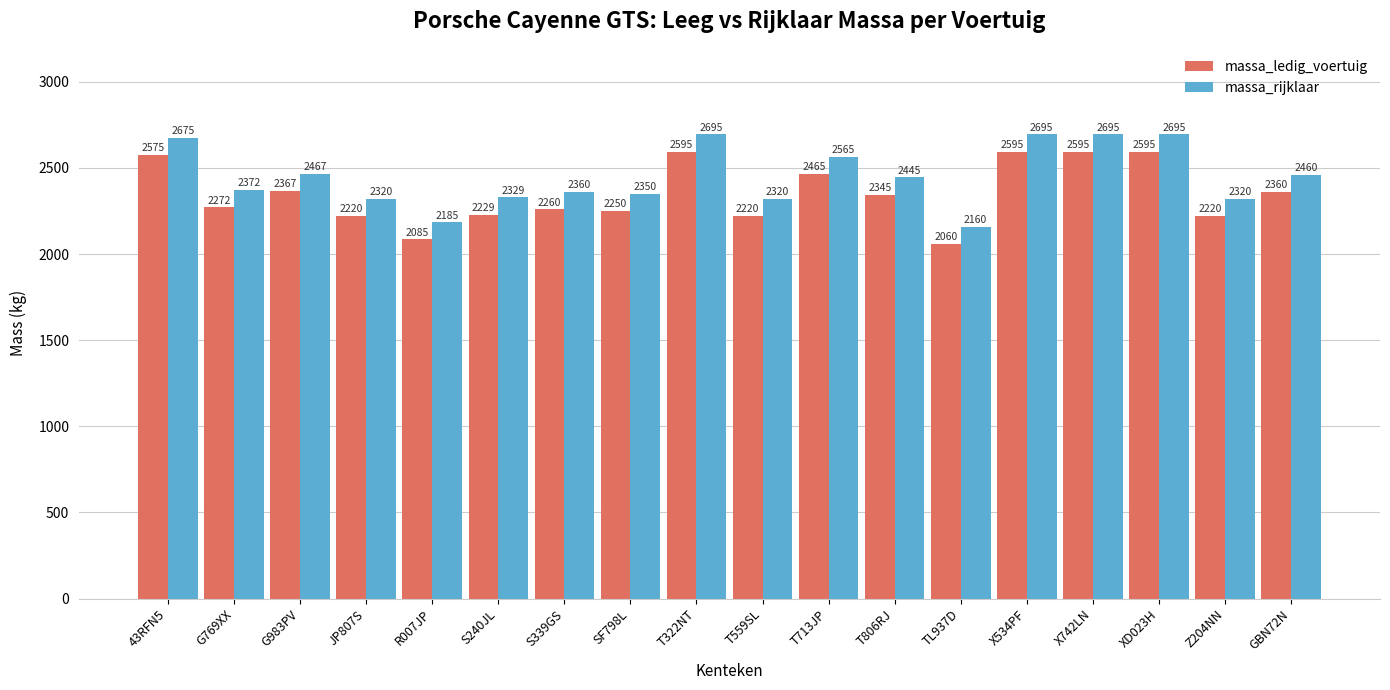

Rank the series by their maximum value, from highest to lowest.

massa_rijklaar, massa_ledig_voertuig